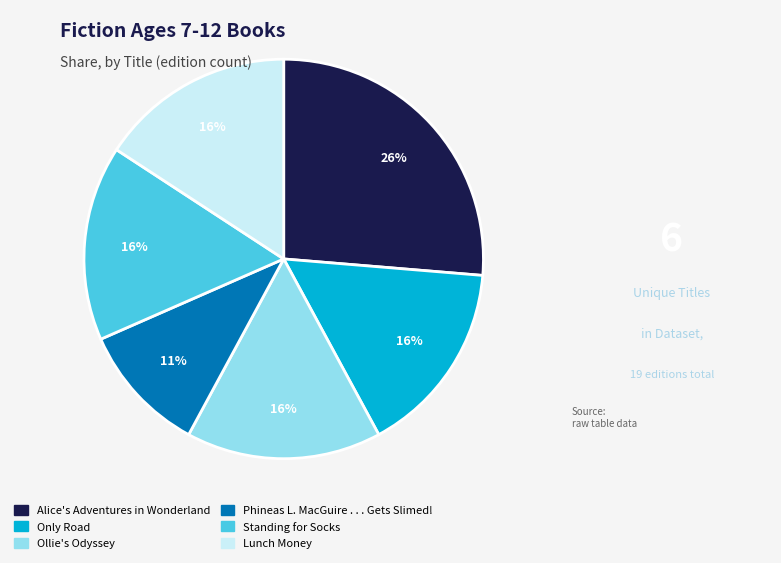

Does Alice's Adventures in Wonderland account for over 50% of the chart?

No